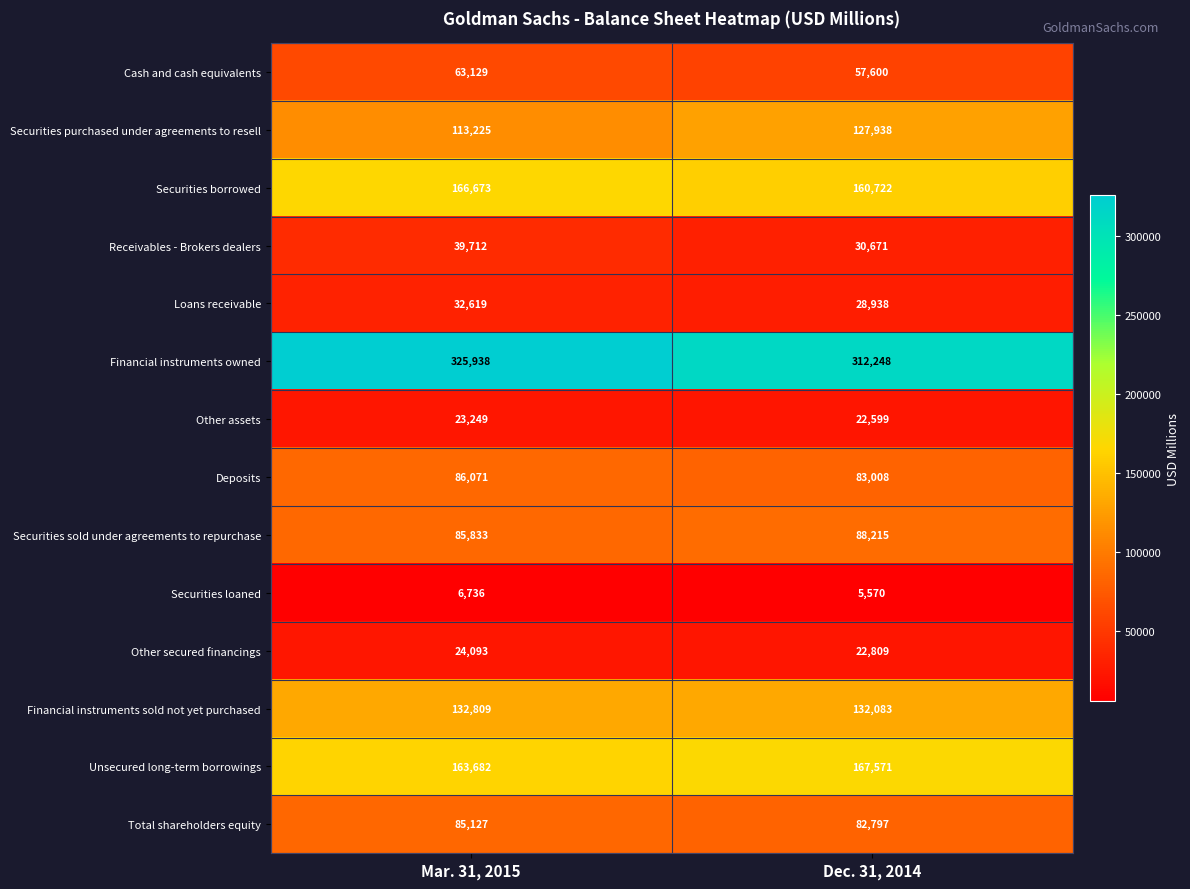

Which series has the widest spread of values?

Securities purchased under agreements to resell